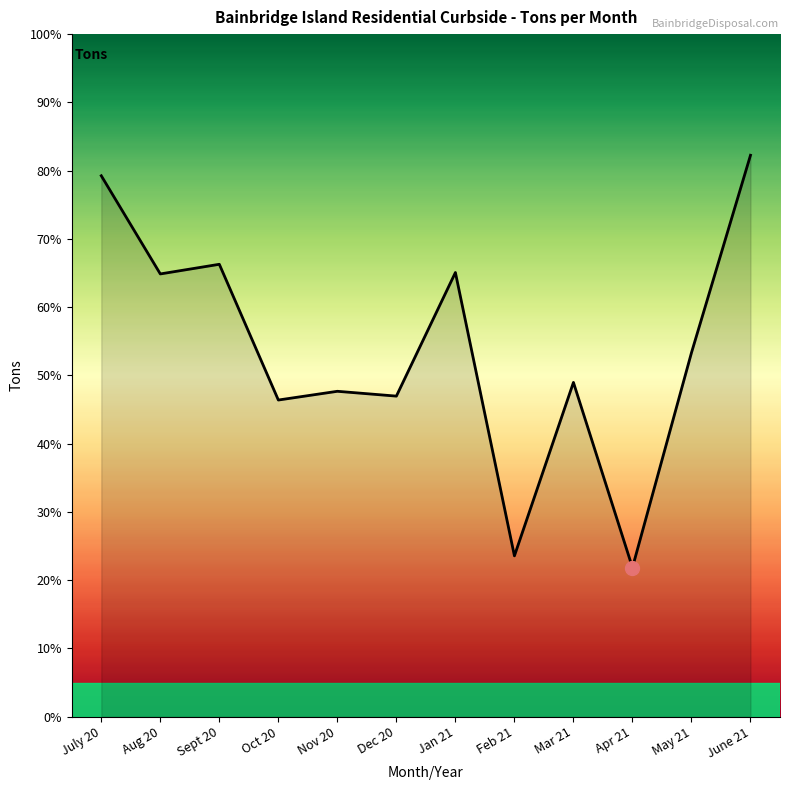

Approximately how many times larger is the value at July 20 compared to May 21?

1.2